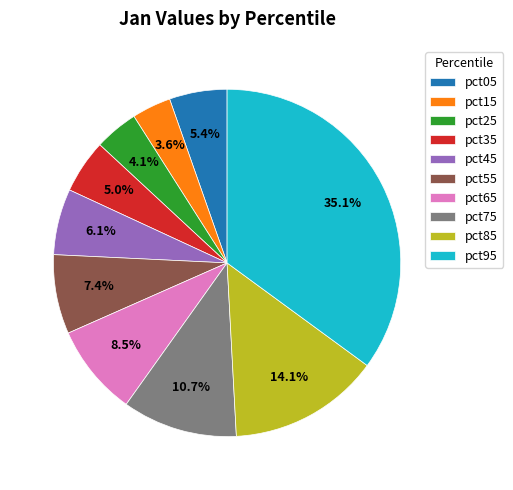

Is the sum of pct85 and pct75 greater than half?

No